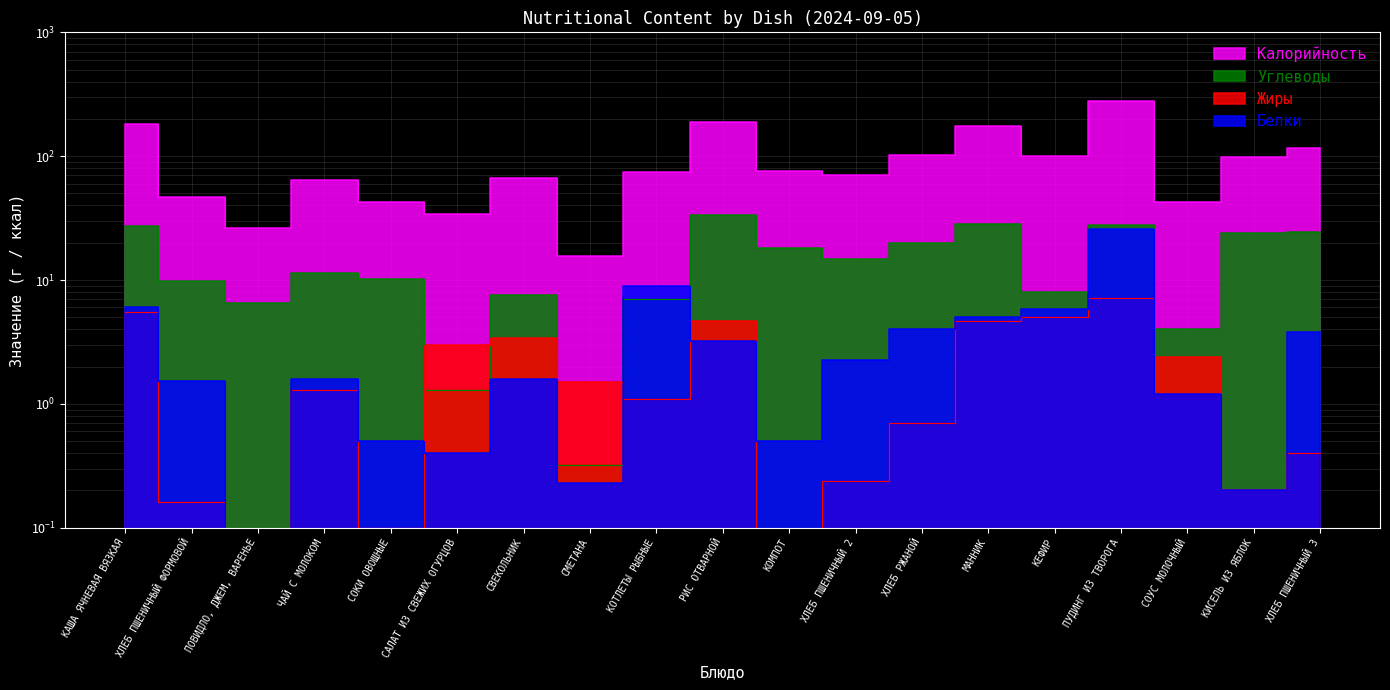

How many distinct data groups are displayed?

4